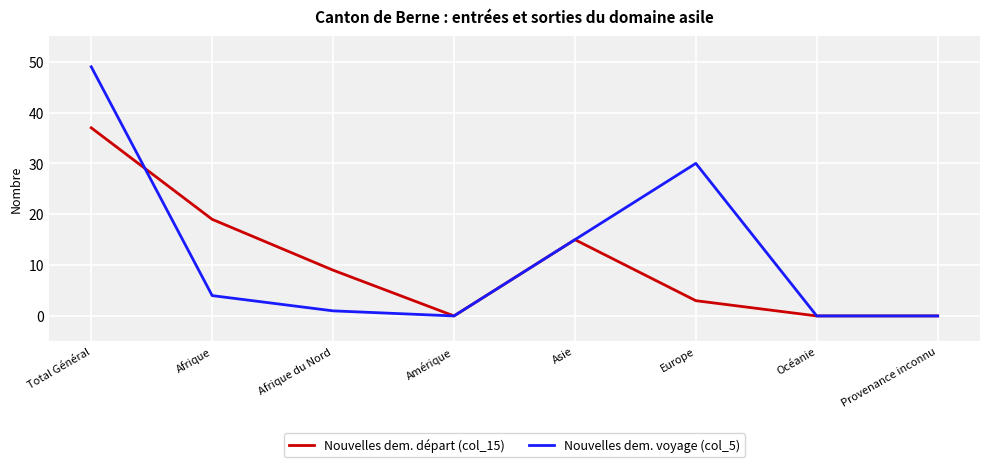

What position from the right is Afrique du Nord?

6